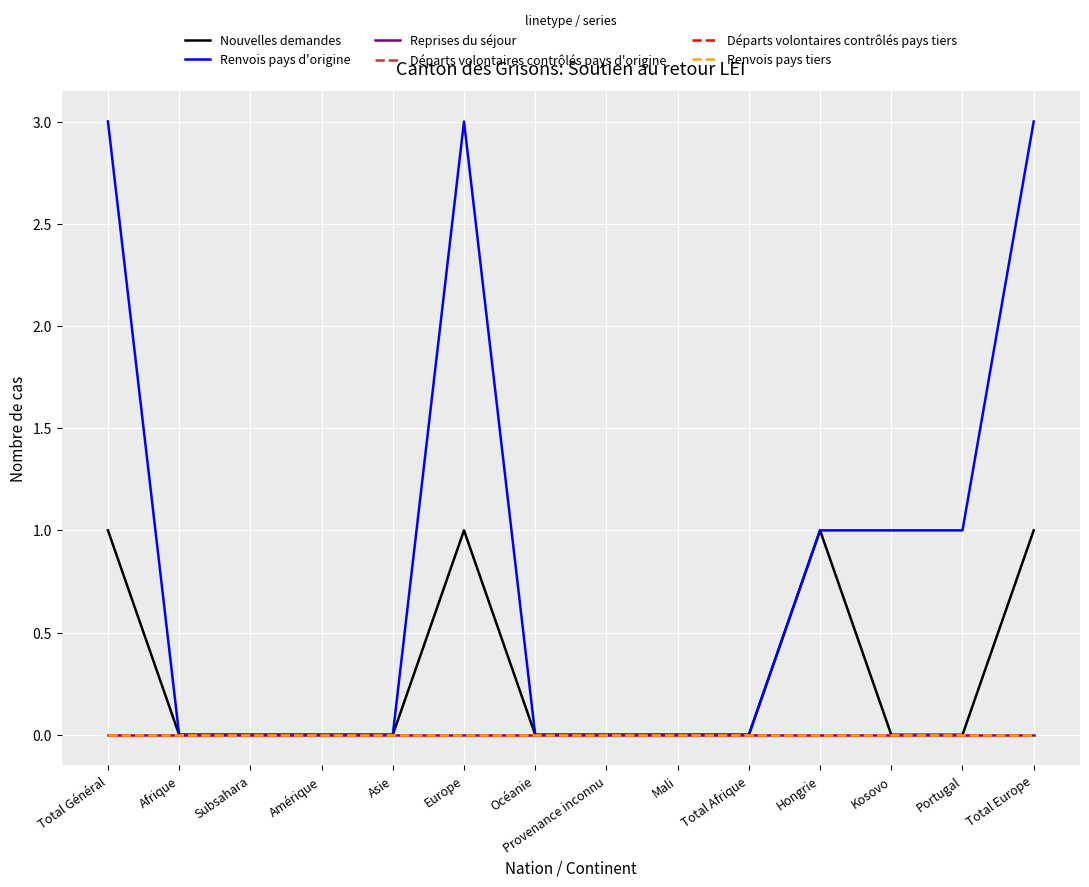

Does the chart display data point markers on the line(s)?

No